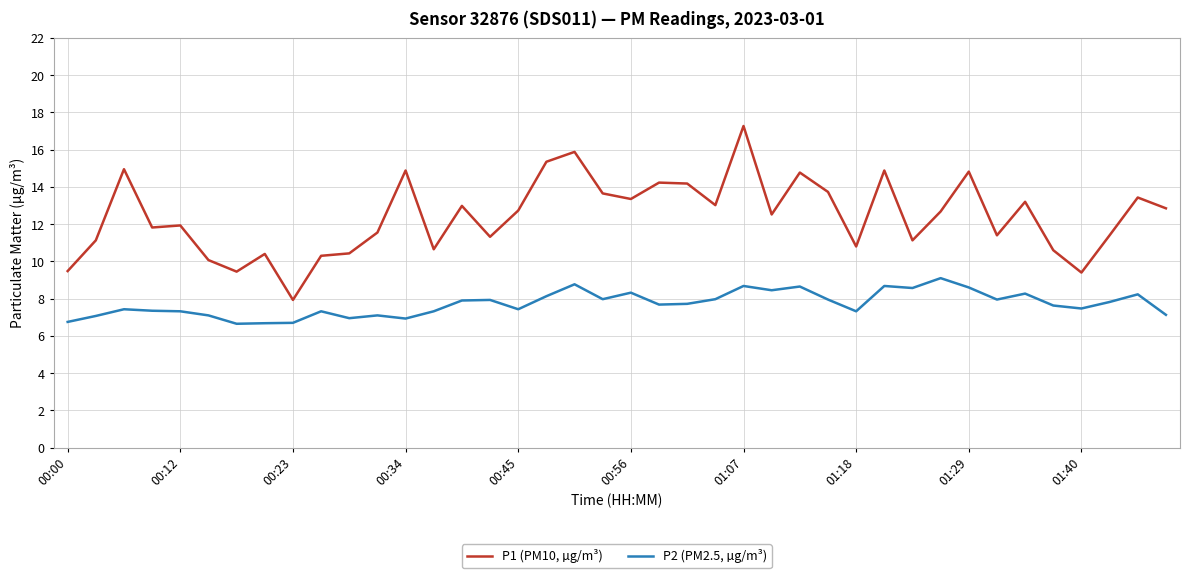

True or false: P2 (PM2.5, µg/m³) and P1 (PM10, µg/m³) intersect in this chart.

False